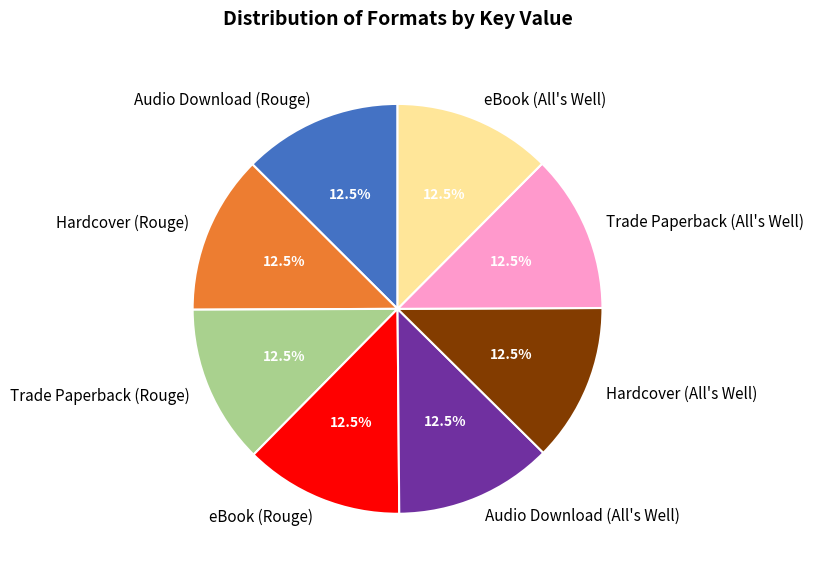

Does eBook (Rouge) represent more than half of the total?

No